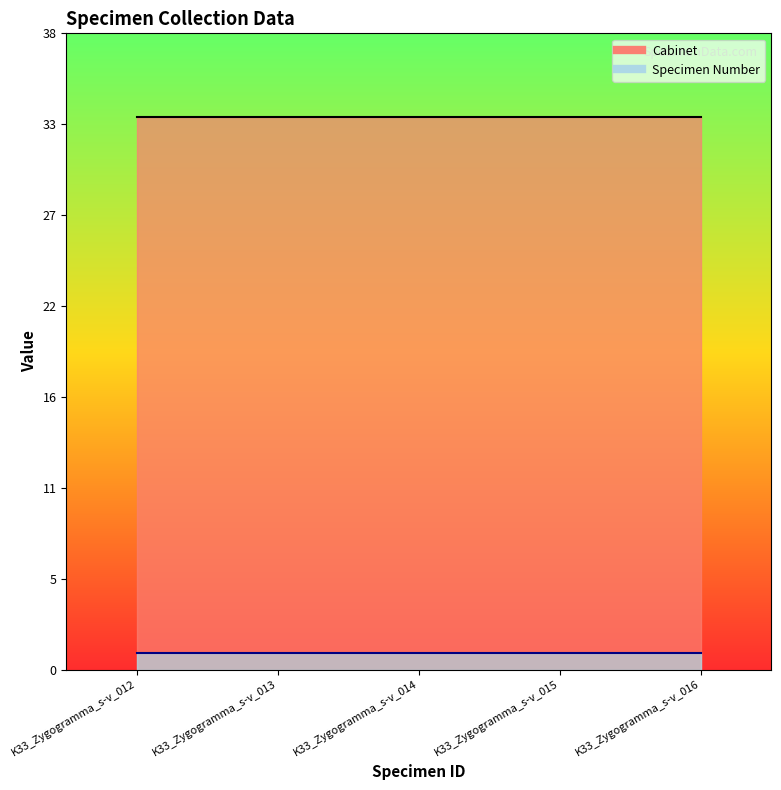

Reading left to right, extract all data points from this chart.

Cabinet: K33_Zygogramma_s-v_012=33	K33_Zygogramma_s-v_013=33	K33_Zygogramma_s-v_014=33	K33_Zygogramma_s-v_015=33	K33_Zygogramma_s-v_016=33
Specimen Number: K33_Zygogramma_s-v_012=1	K33_Zygogramma_s-v_013=1	K33_Zygogramma_s-v_014=1	K33_Zygogramma_s-v_015=1	K33_Zygogramma_s-v_016=1